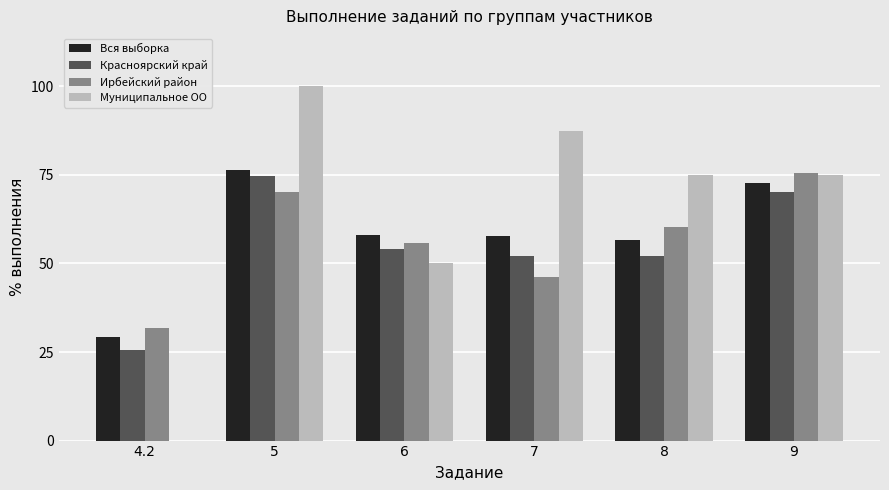

The Ирбейский район series shows 75.5 at 9. True or false?

True